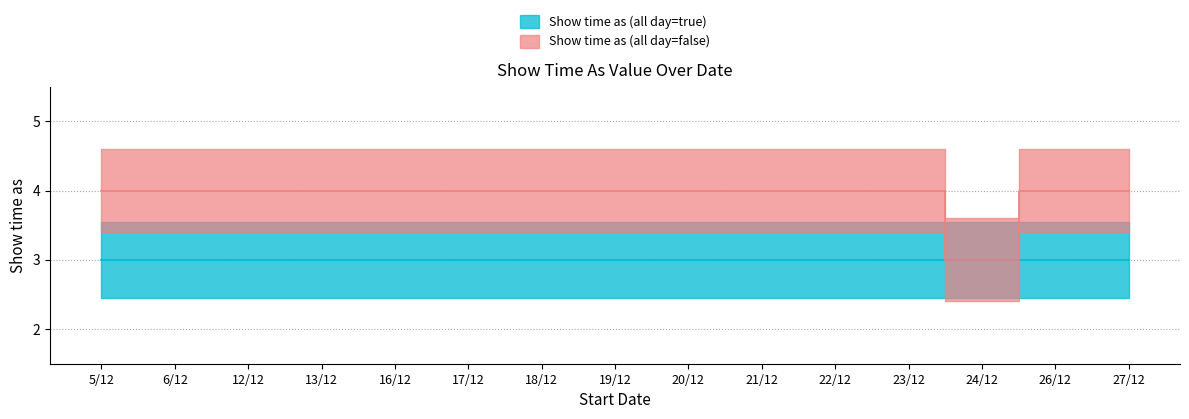

What is the difference between the maximum and minimum values?

1